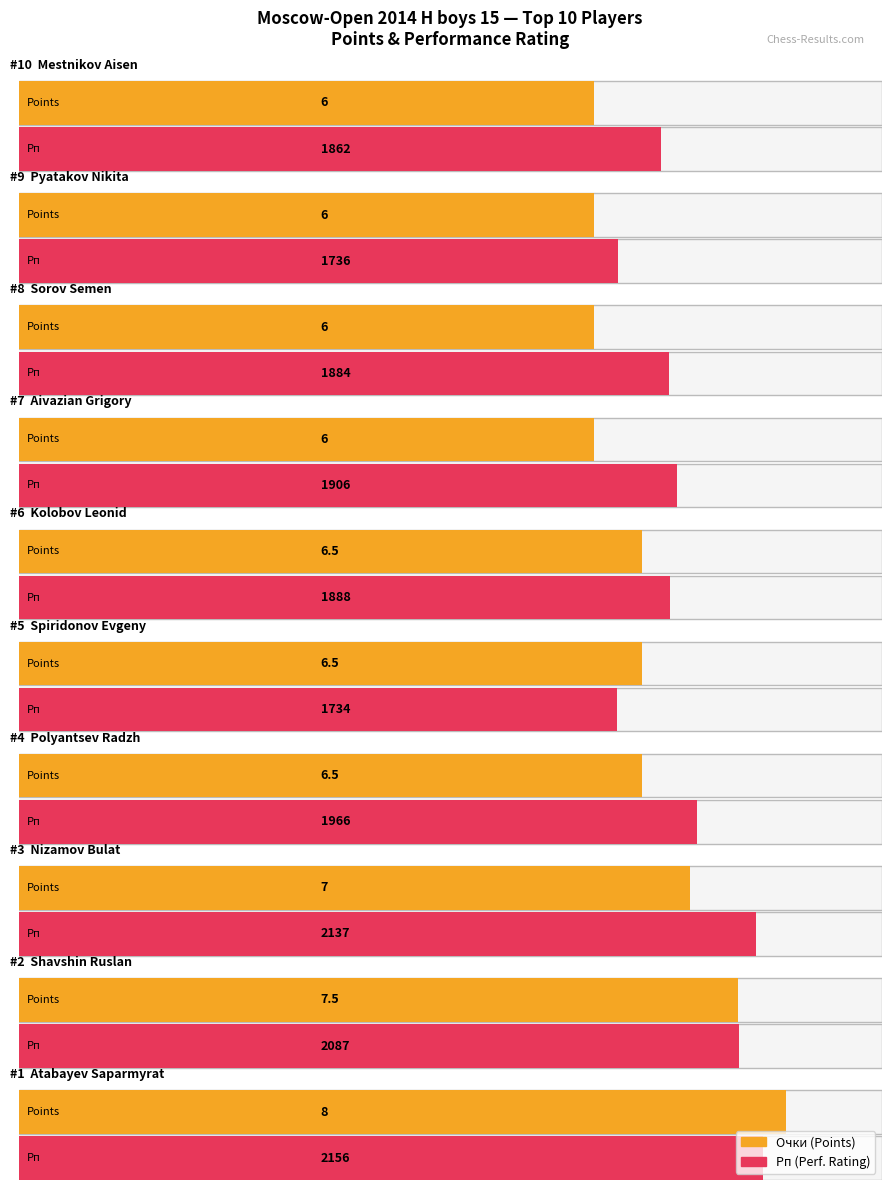

The value of Рп at Nizamov Bulat is 1234.4. True or false?

False